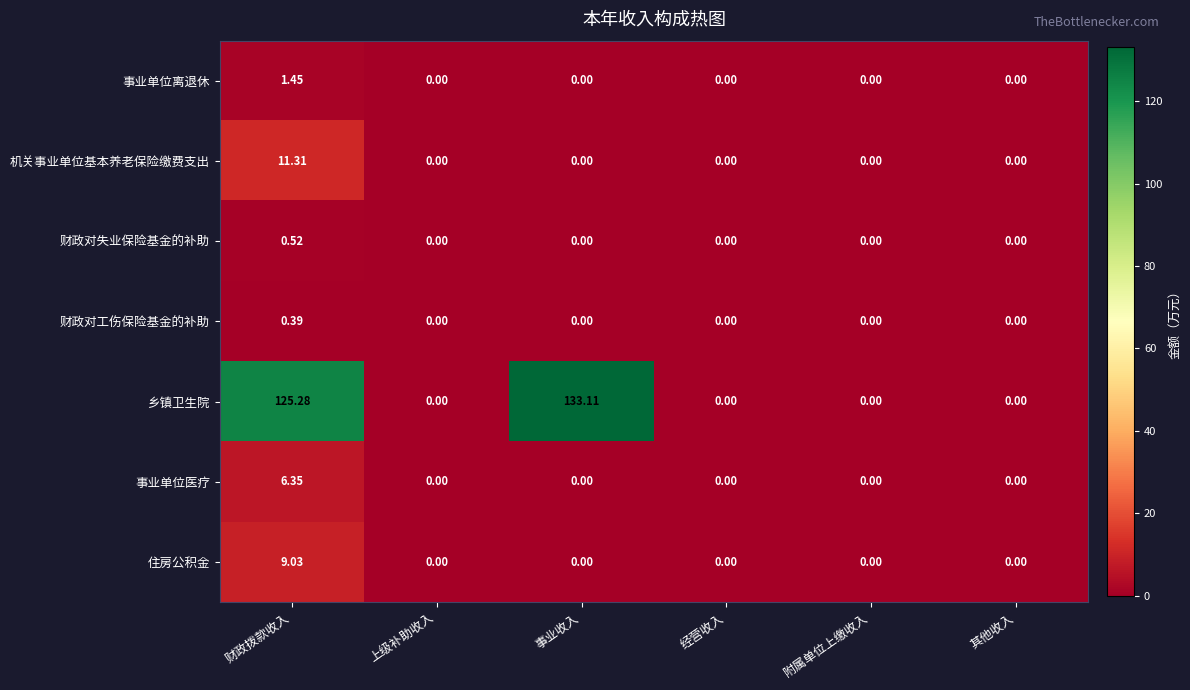

What is the spread (max minus min) of values at 财政拨款收入?

124.9